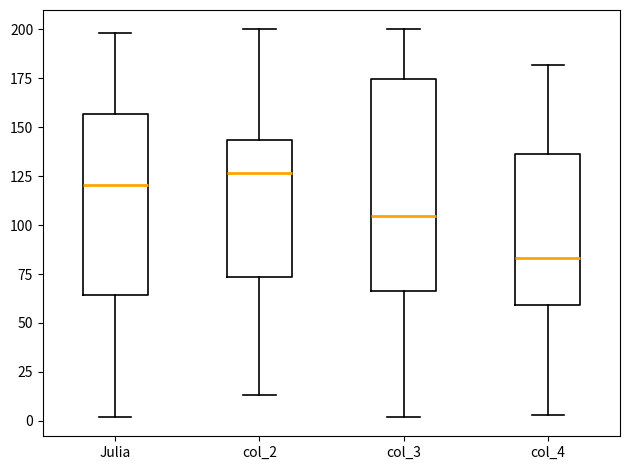

Where is the upper edge of the box for col_4 on the y-axis? The values are not printed on the chart, so give them approximately, as read against the axis.

135